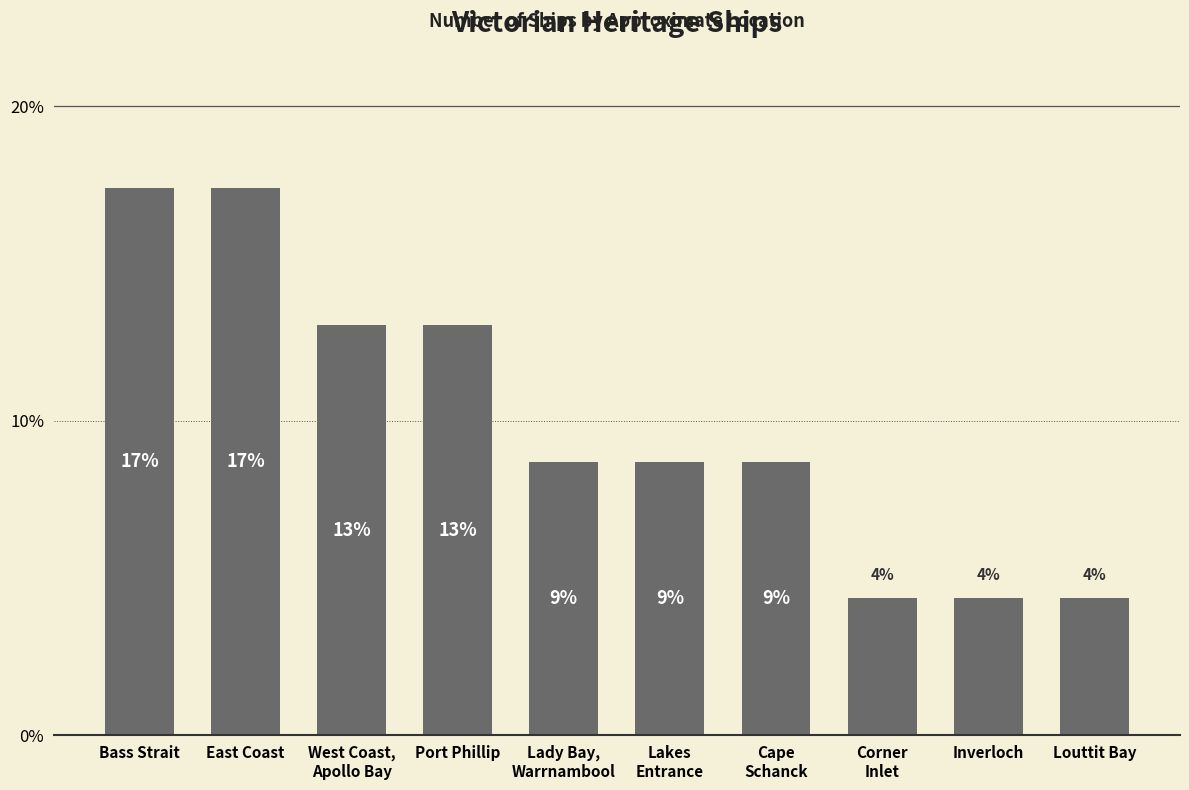

Does the chart contain any negative values?

No